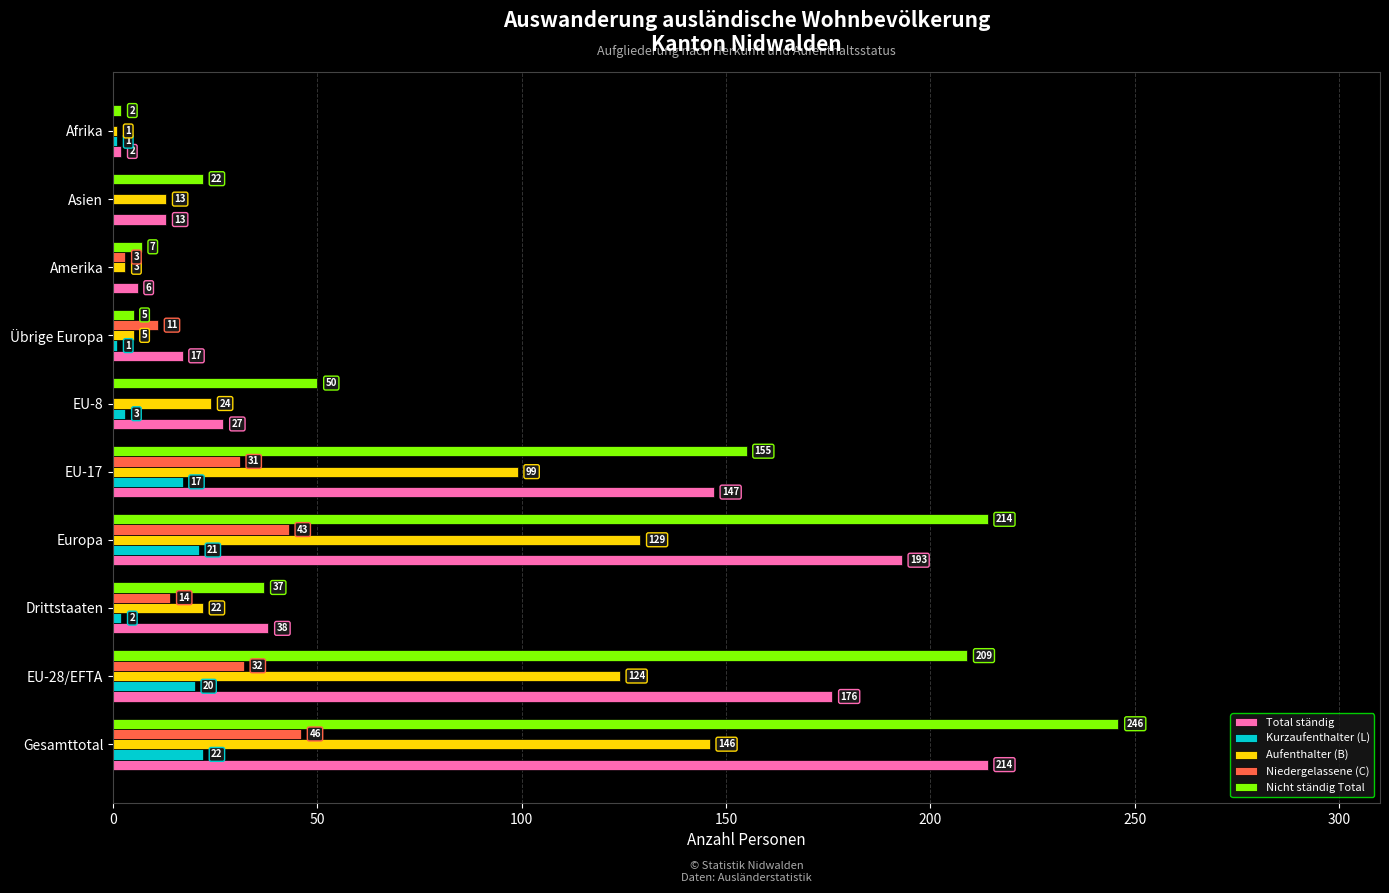

At which category is the sum across all series the highest?

Gesamttotal